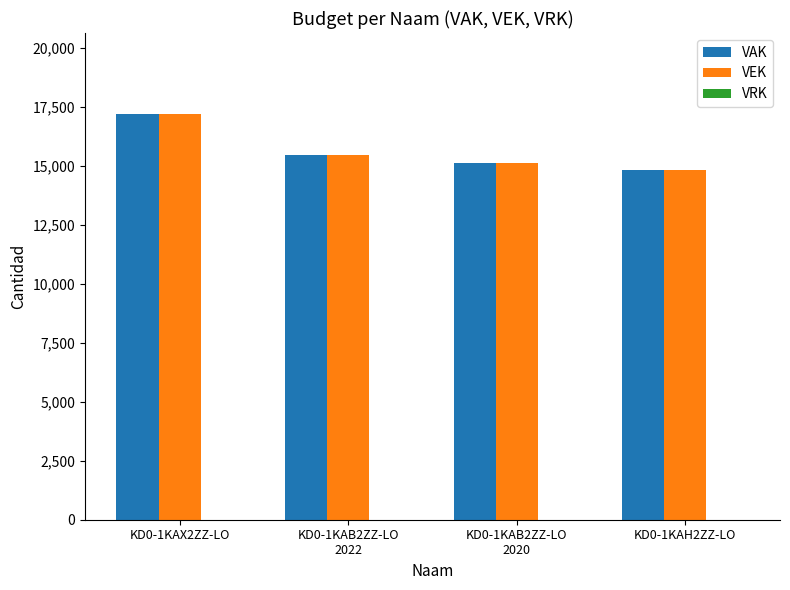

What is the approximate value of VEK at KD0-1KAH2ZZ-LO?

14817